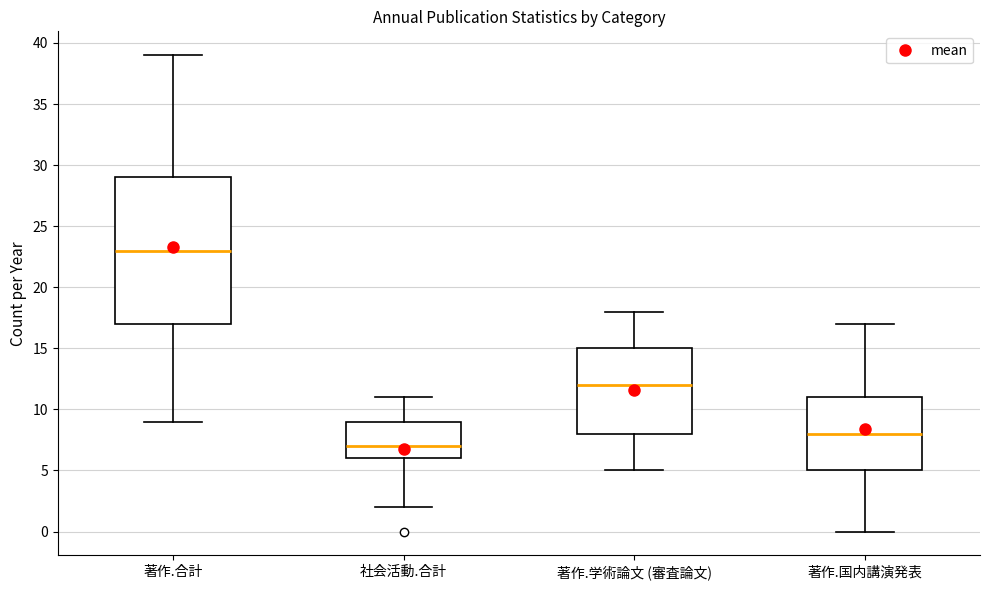

Reading left to right, transcribe this box plot: for each box, give where its median line is, the range the box spans, and where its two whiskers end, as read against the y-axis. The values are not printed on the chart, so give them approximately, as read against the axis.

著作.合計: median 23, box 17 to 29, whiskers 9 to 39
社会活動.合計: median 7, box 6 to 9, whiskers 2 to 11
著作.学術論文 (審査論文): median 12, box 8 to 15, whiskers 5 to 18
著作.国内講演発表: median 8, box 5 to 11, whiskers 0 to 17